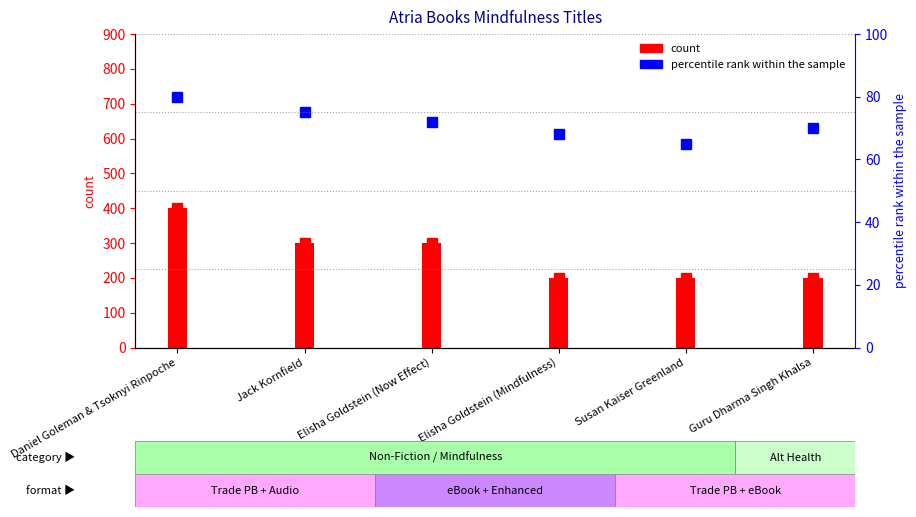

The chart shows a value of 30 at Susan Kaiser Greenland. True or false?

False